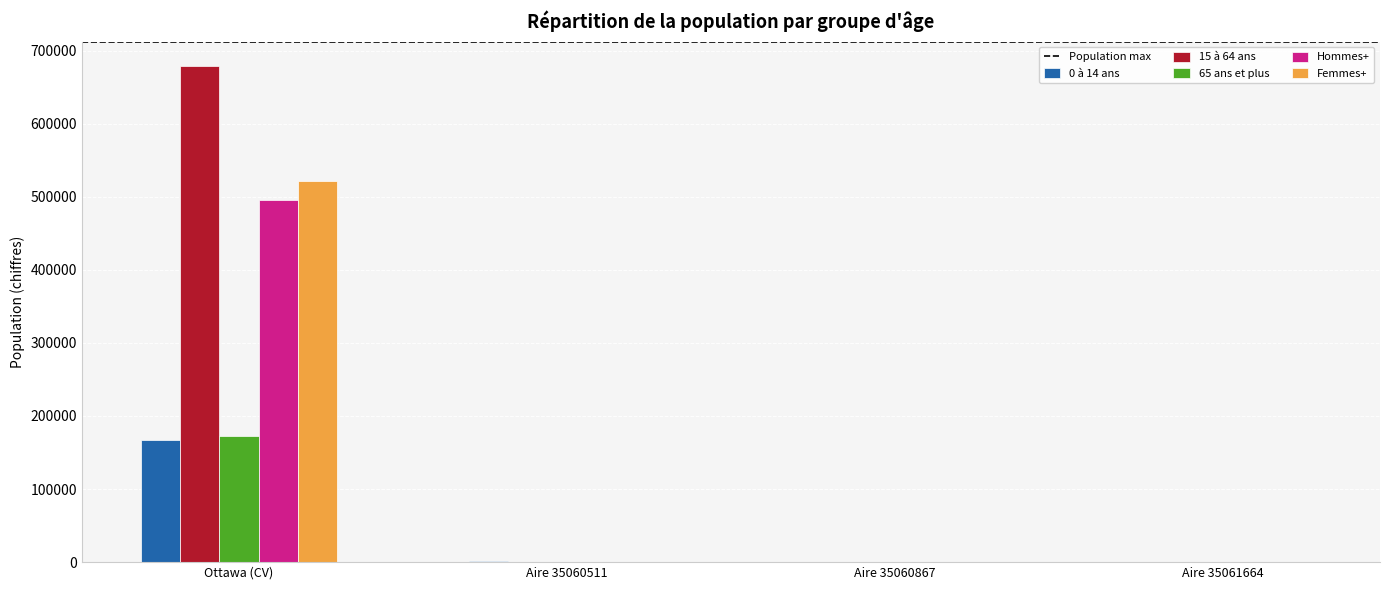

What is the average value of the Femmes+ series?

130628